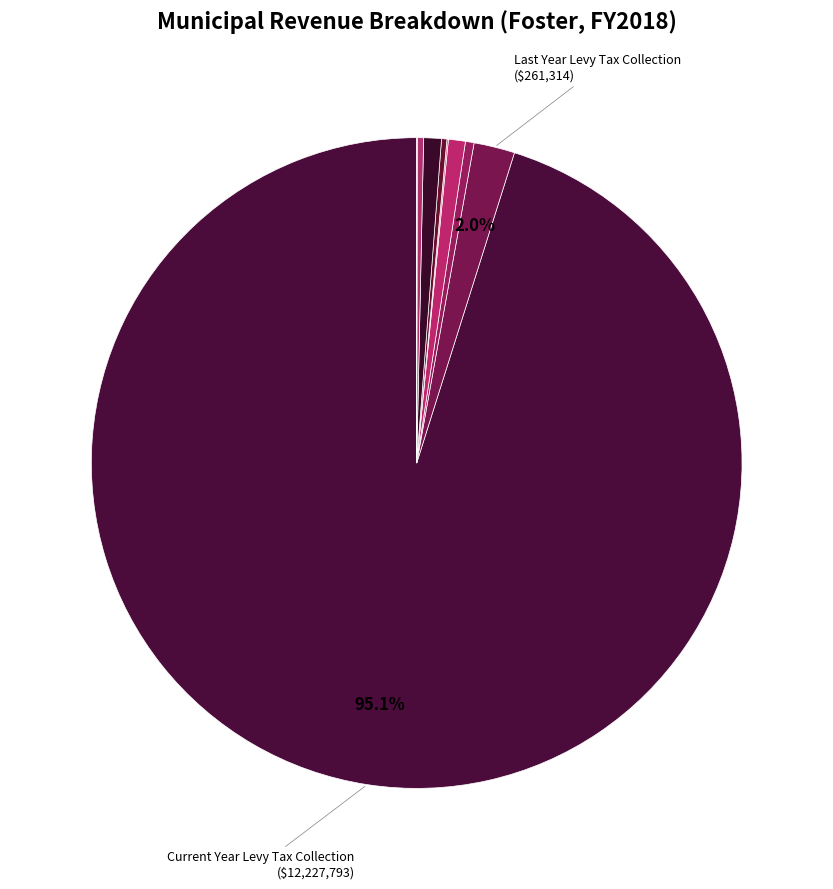

Which category has the smallest portion of the pie?

Other Local Non-Property Tax Revenues